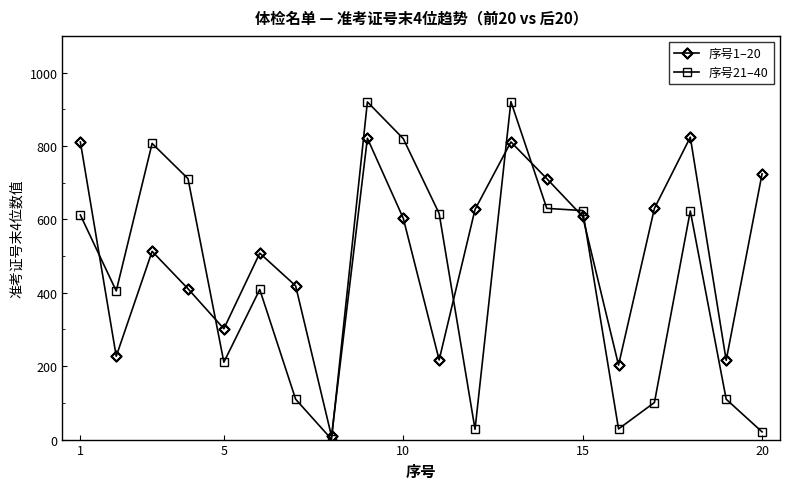

After their last crossing, which series has the higher values: 序号1–20 or 序号21–40?

序号1–20